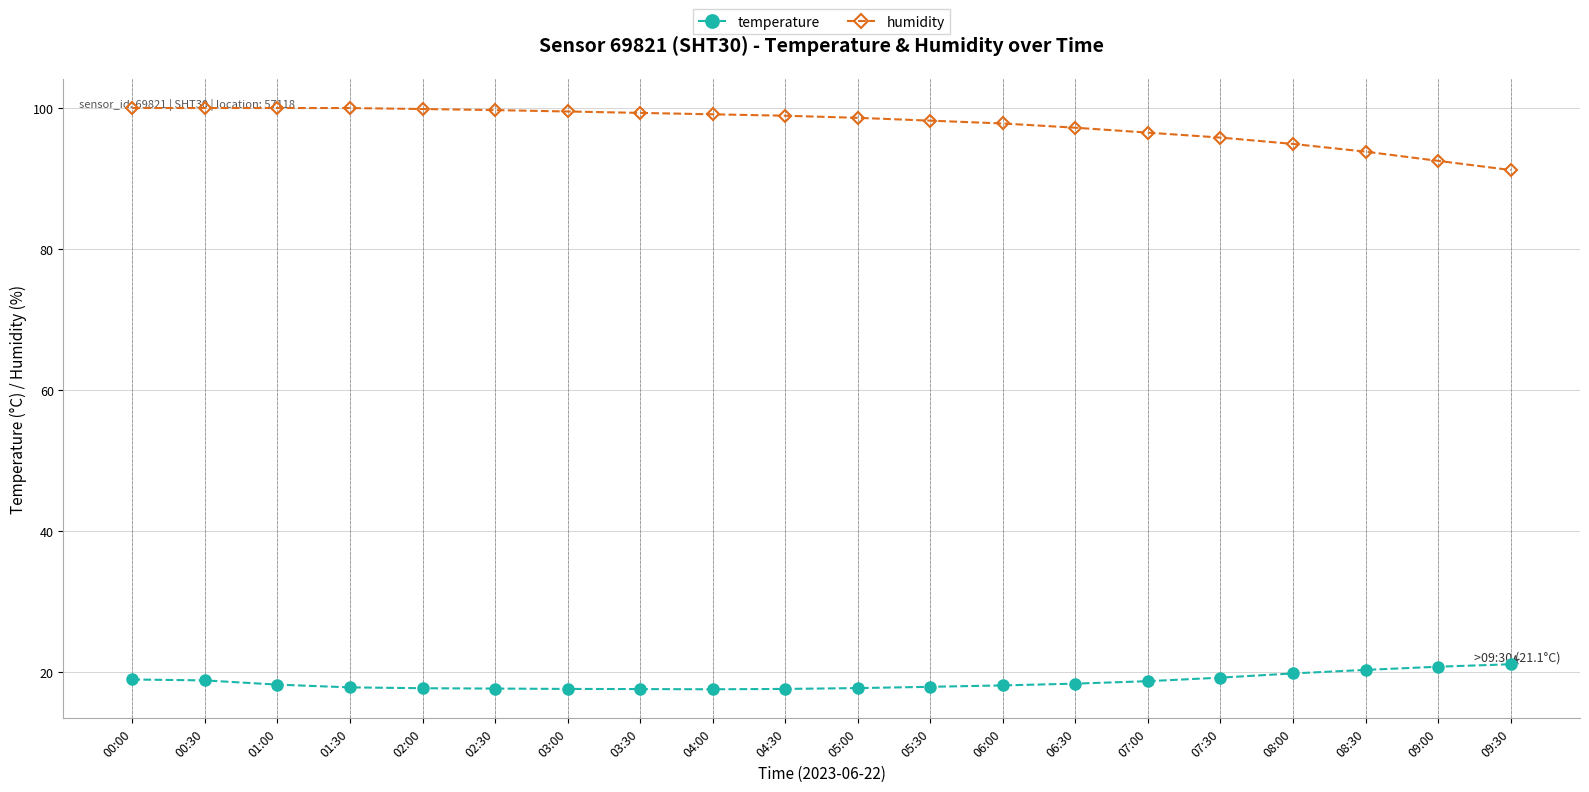

Is the value of humidity at 03:30 greater than the value of temperature at 00:00?

Yes